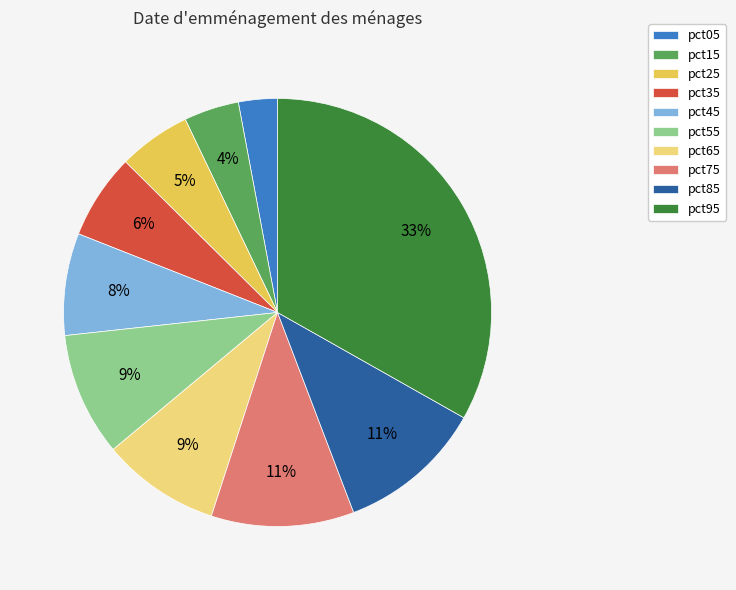

To the nearest percent, what percentage of the pie is pct35?

6%